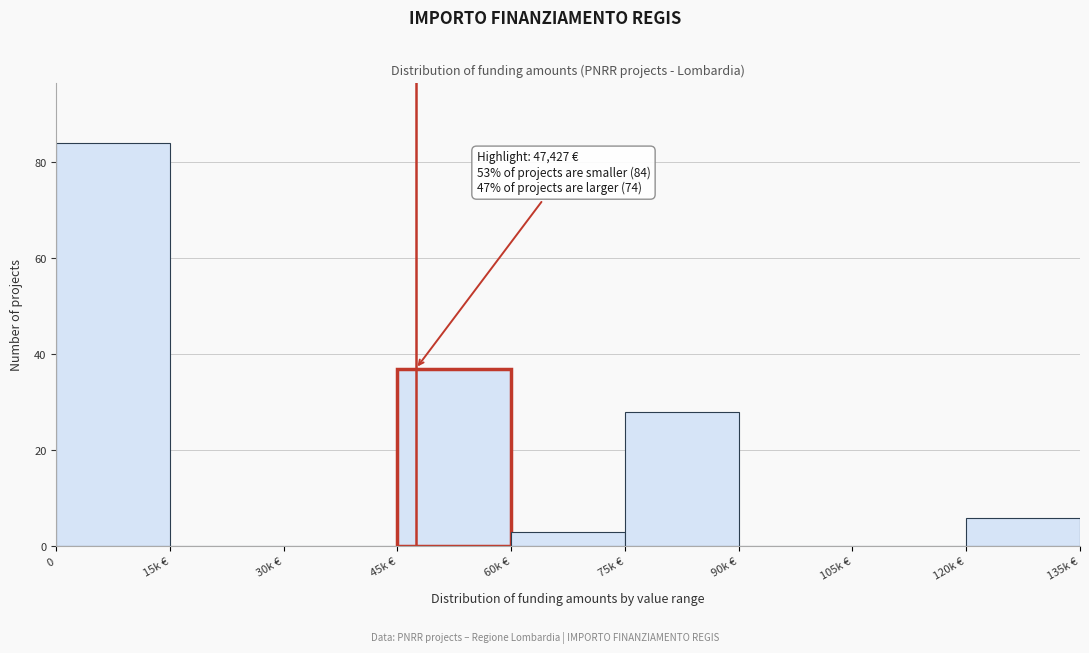

Reading left to right, list all the values displayed in this chart.

0=84	15k €=0	30k €=0	45k €=37	60k €=3	75k €=28	90k €=0	105k €=0	120k €=6